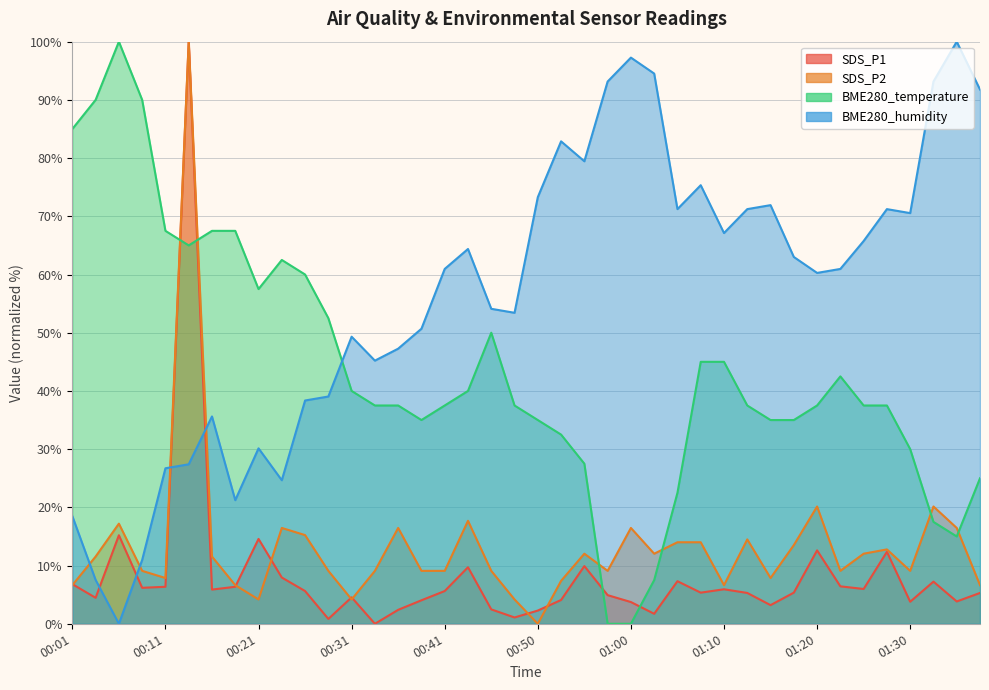

In SDS_P1, how many points are higher than both neighbors (excluding endpoints)?

11